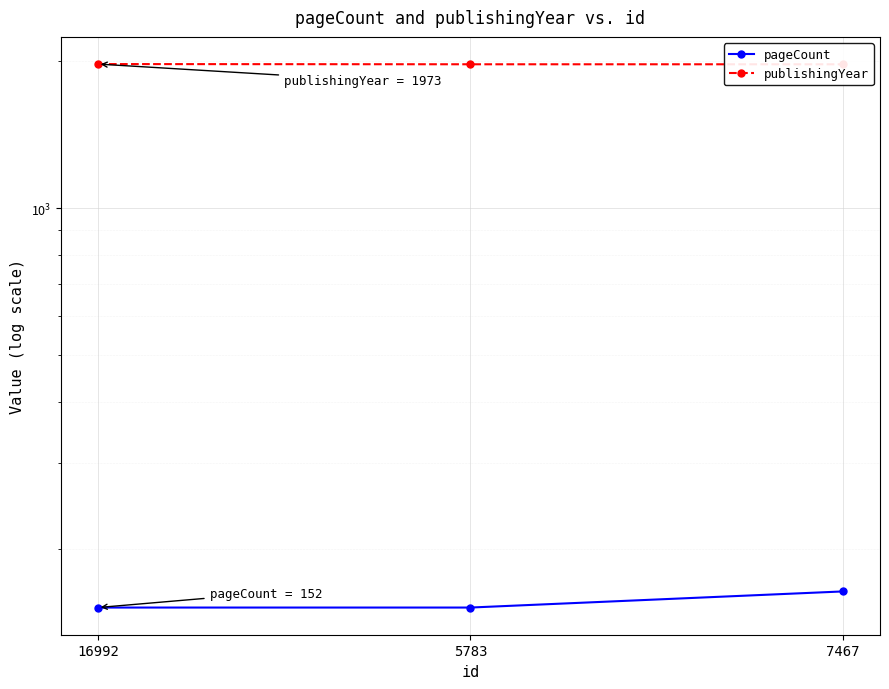

What are all the series names shown in the legend?

pageCount, publishingYear